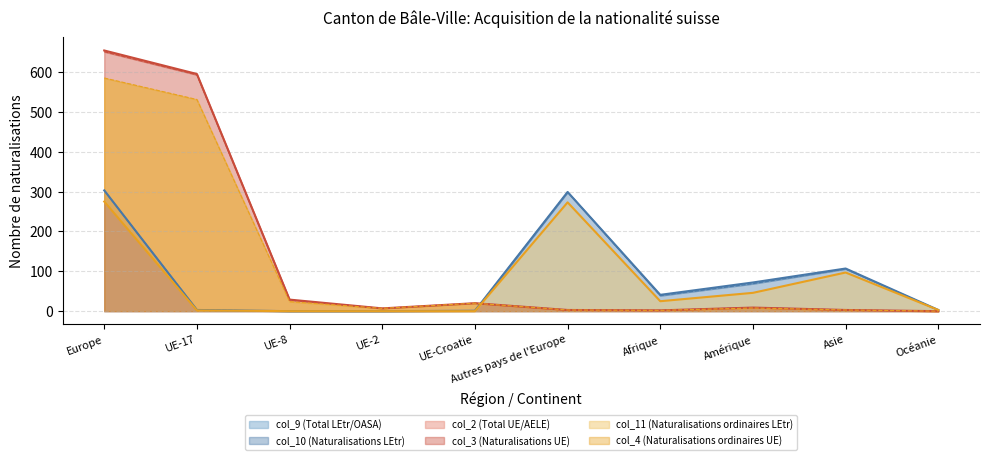

Reading left to right, what are all the values shown in this chart?

col_9 (Total LEtr/OASA): Europe=303	UE-17=3	UE-8=0	UE-2=0	UE-Croatie=1	Autres pays de l'Europe=299	Afrique=41	Amérique=72	Asie=107	Océanie=3
col_10 (Naturalisations LEtr): Europe=303	UE-17=3	UE-8=0	UE-2=0	UE-Croatie=1	Autres pays de l'Europe=299	Afrique=39	Amérique=69	Asie=106	Océanie=3
col_2 (Total UE/AELE): Europe=654	UE-17=595	UE-8=29	UE-2=7	UE-Croatie=20	Autres pays de l'Europe=3	Afrique=2	Amérique=9	Asie=3	Océanie=0
col_3 (Naturalisations UE): Europe=651	UE-17=593	UE-8=28	UE-2=7	UE-Croatie=20	Autres pays de l'Europe=3	Afrique=2	Amérique=9	Asie=3	Océanie=0
col_11 (Naturalisations ordinaires LEtr): Europe=275	UE-17=2	UE-8=0	UE-2=0	UE-Croatie=0	Autres pays de l'Europe=273	Afrique=25	Amérique=46	Asie=97	Océanie=3
col_4 (Naturalisations ordinaires UE): Europe=585	UE-17=531	UE-8=24	UE-2=7	UE-Croatie=20	Autres pays de l'Europe=3	Afrique=2	Amérique=8	Asie=3	Océanie=0